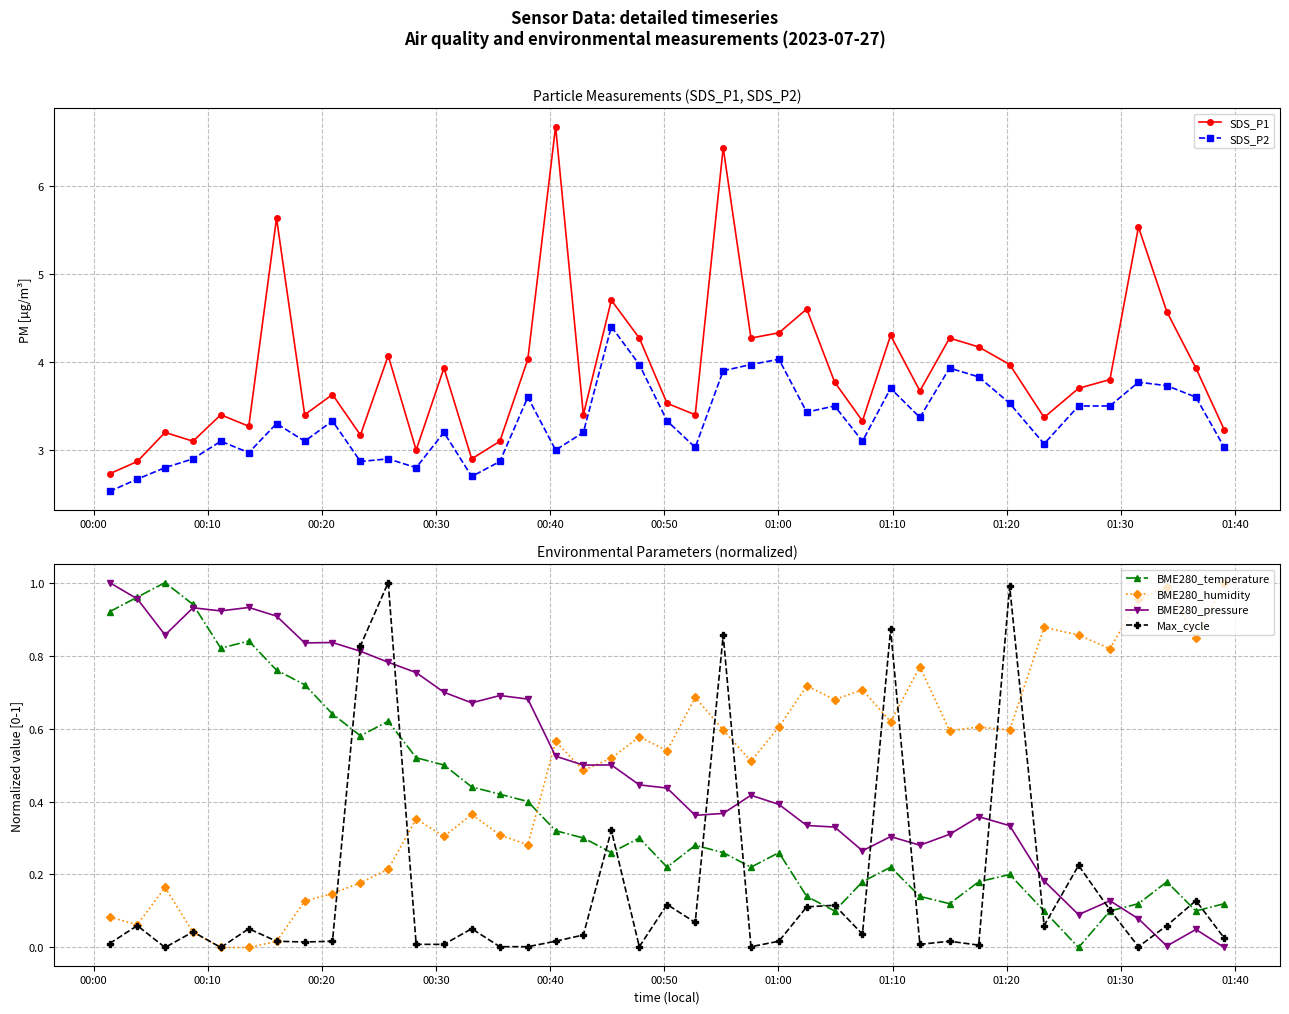

True or false: Max_cycle and BME280_pressure intersect in this chart.

True